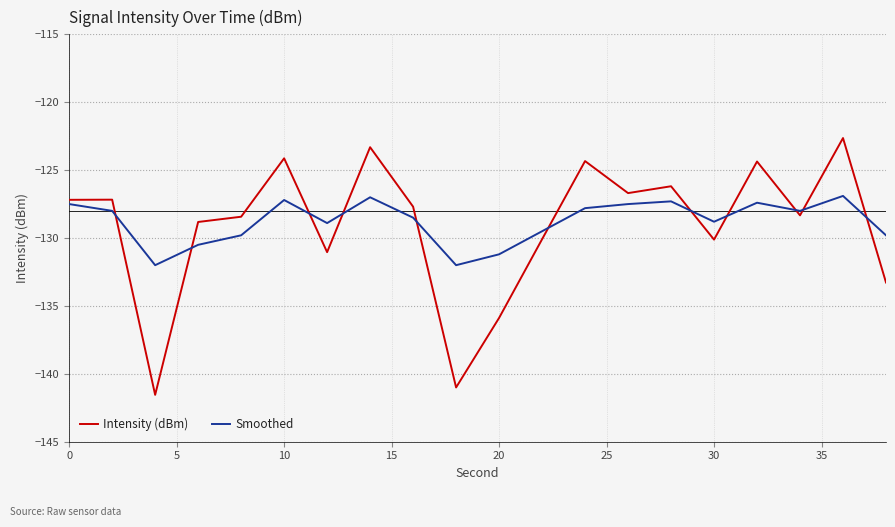

True or false: Smoothed and Intensity (dBm) cross at least once.

True